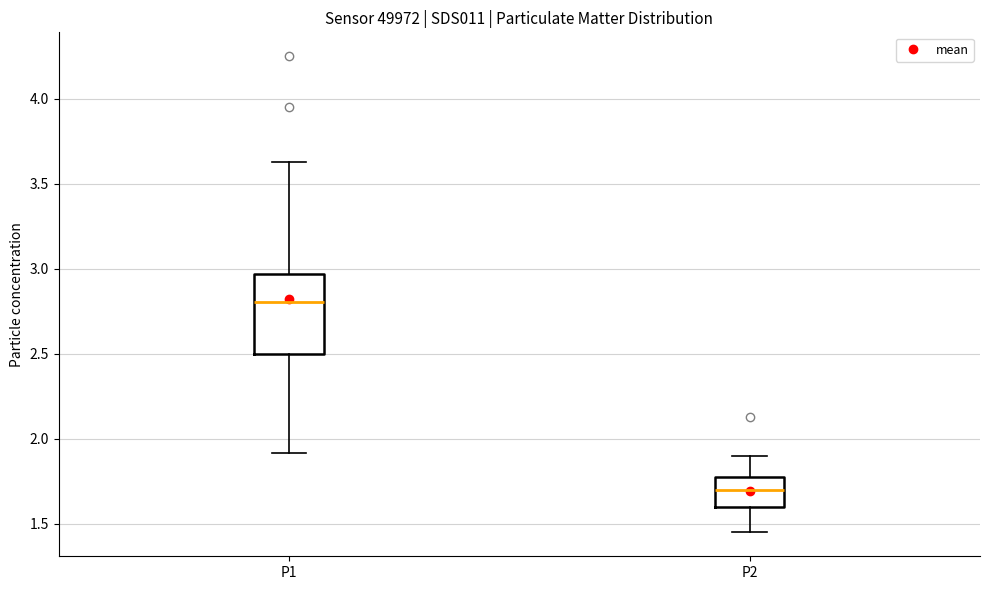

Reading left to right, read every box against the y-axis: the position of its median line, the range the box covers, and the ends of its whiskers. The values are not printed on the chart, so give them approximately, as read against the axis.

P1: median 2.80, box 2.50 to 2.95, whiskers 1.90 to 3.65
P2: median 1.70, box 1.60 to 1.80, whiskers 1.45 to 1.90